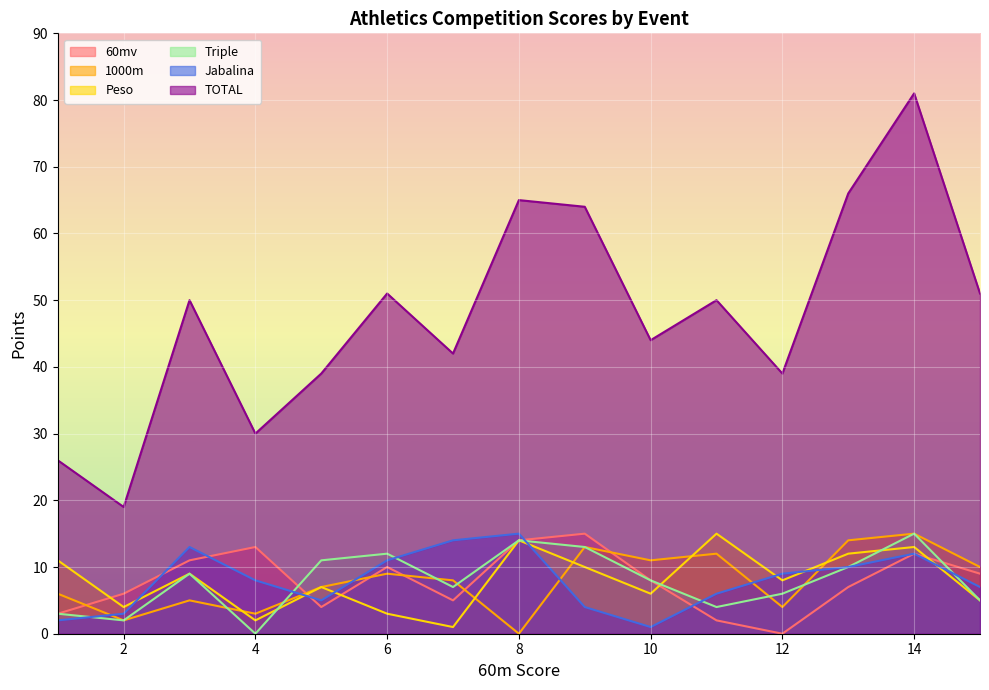

How many data points in Jabalina are less than 8?

7